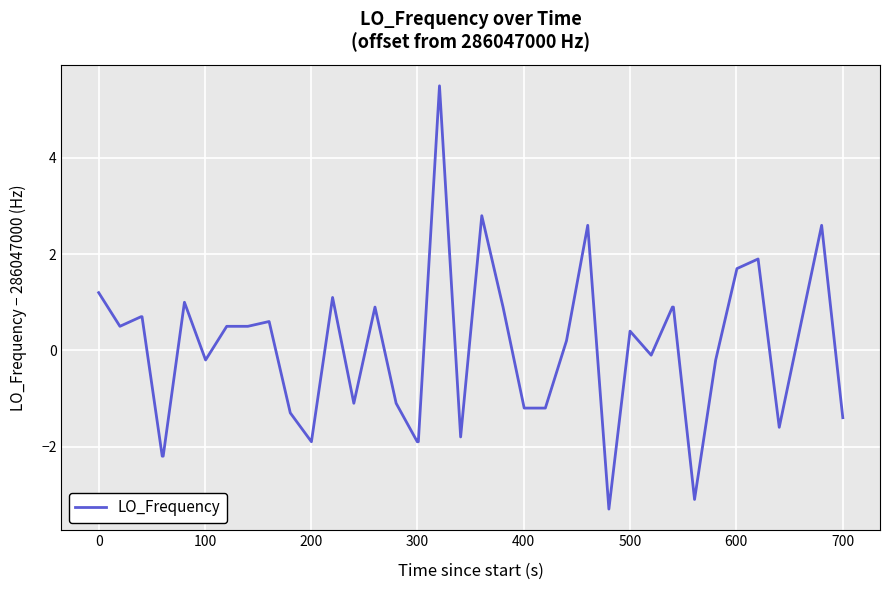

Count the number of values greater than 0.

22